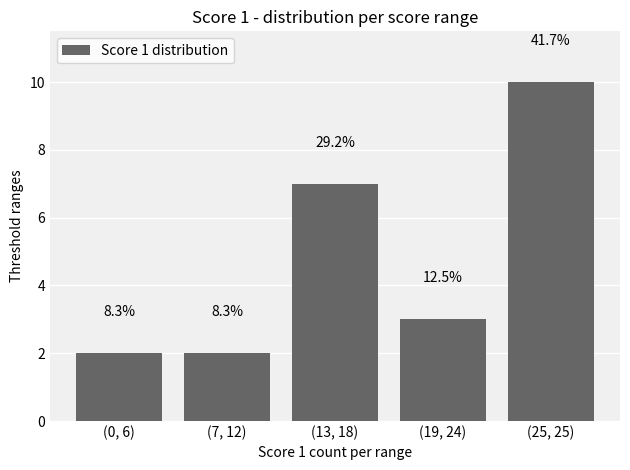

What position from the right is (25, 25)?

1